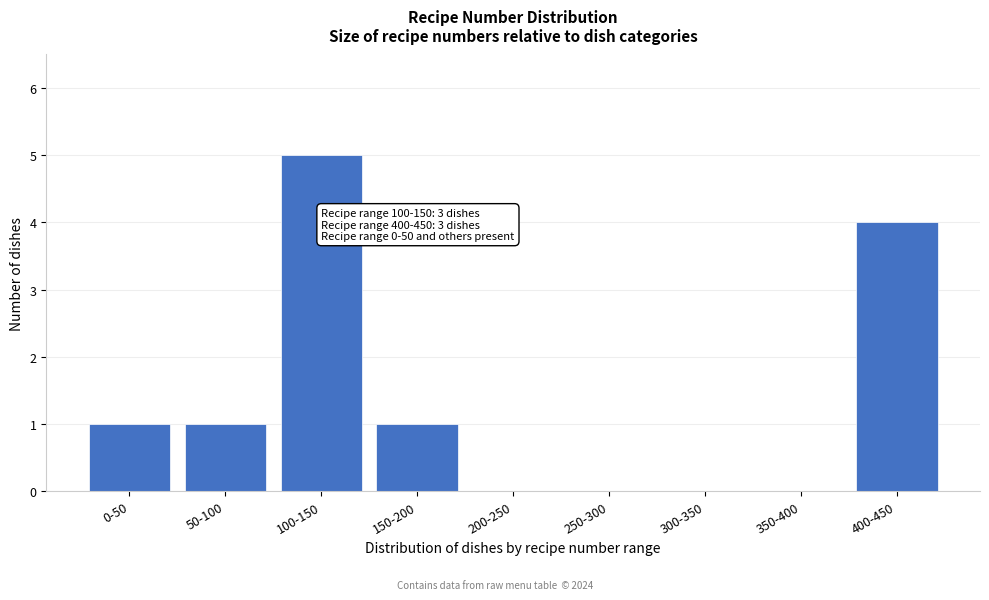

Reading right to left, extract all data points from this chart.

400-450=4	350-400=0	300-350=0	250-300=0	200-250=0	150-200=1	100-150=5	50-100=1	0-50=1